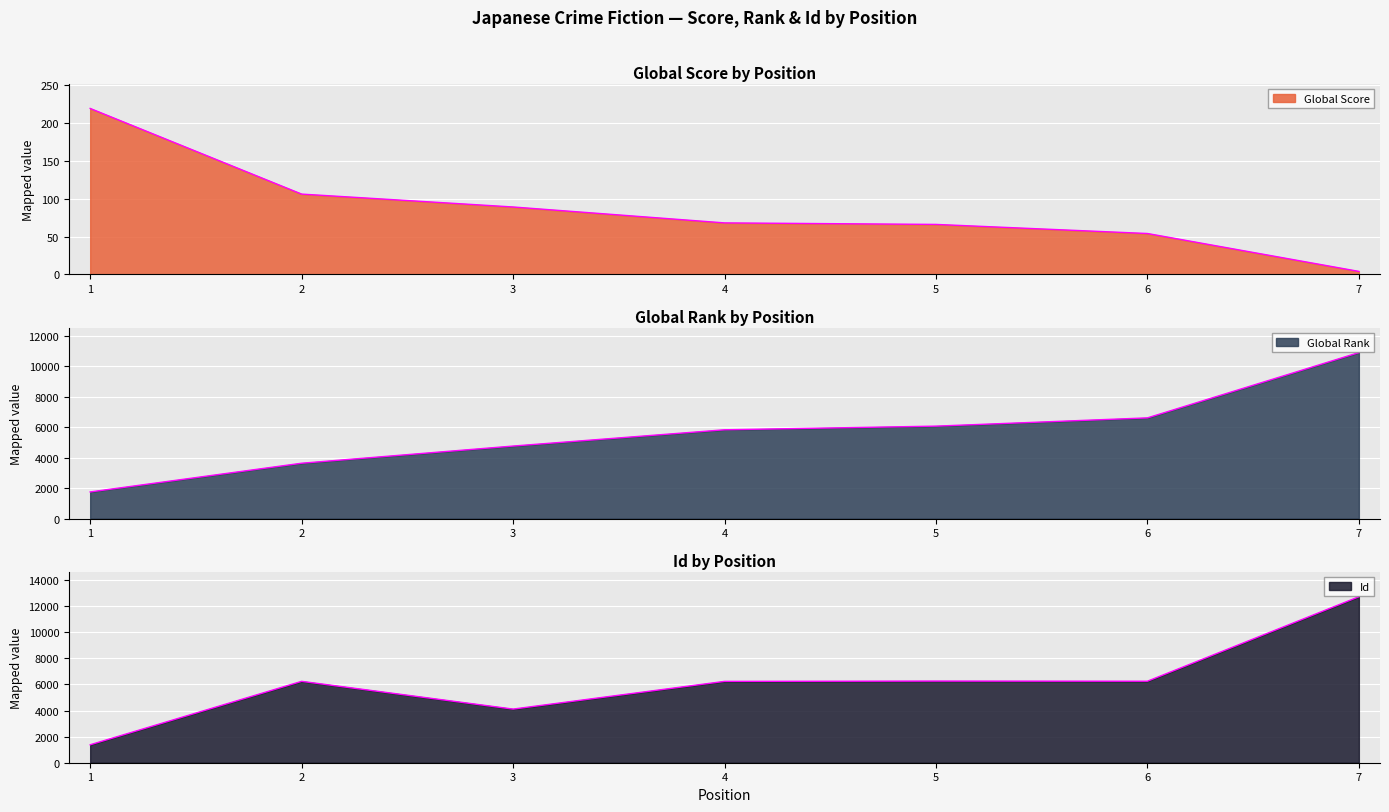

What is the minimum value shown in the chart?

4